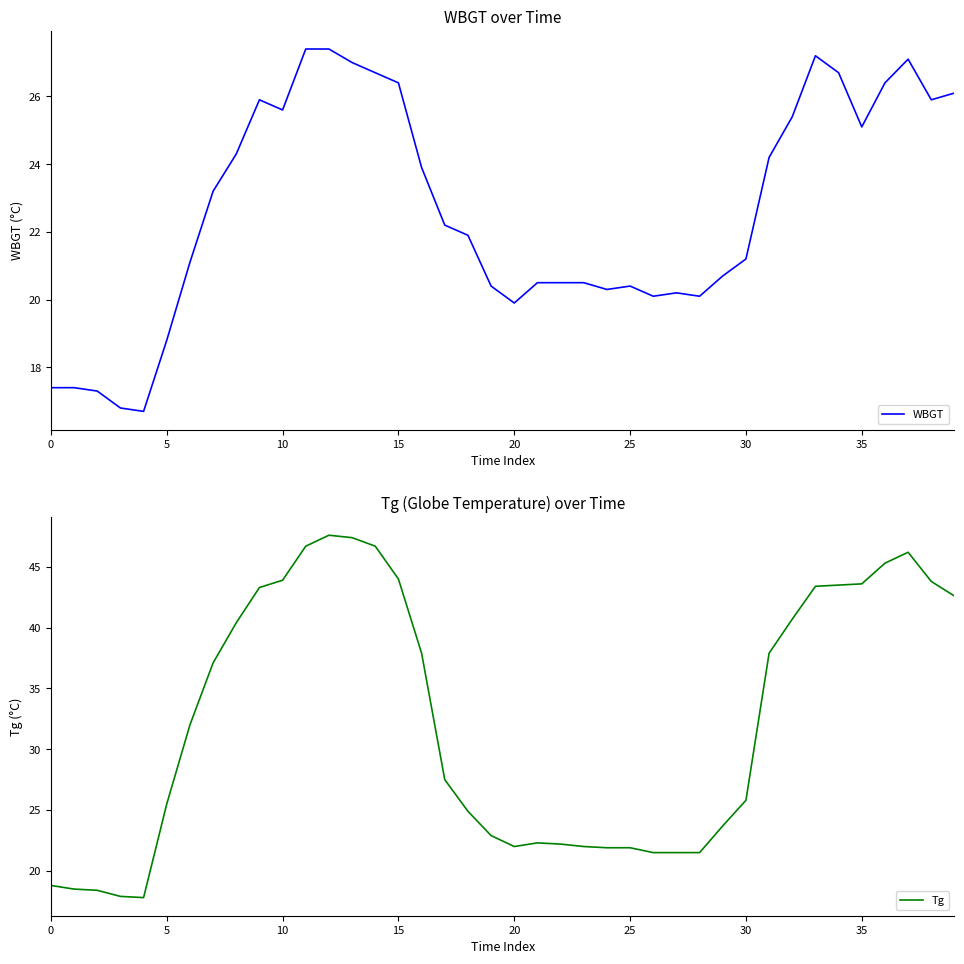

What is the maximum value for WBGT?

27.4